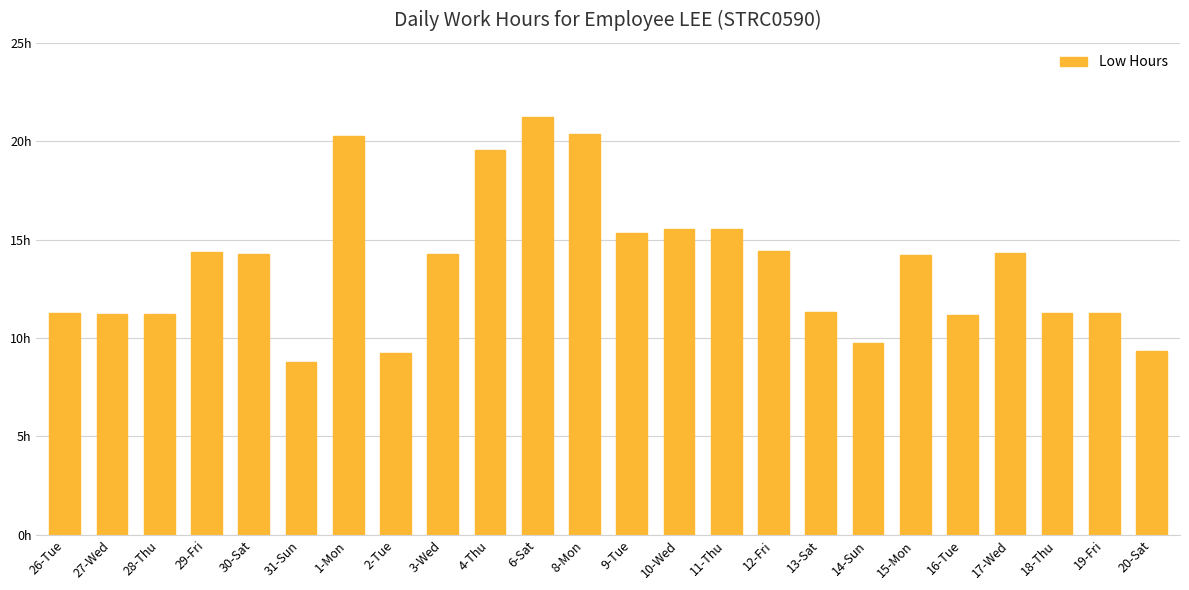

Does the chart contain any negative values?

No